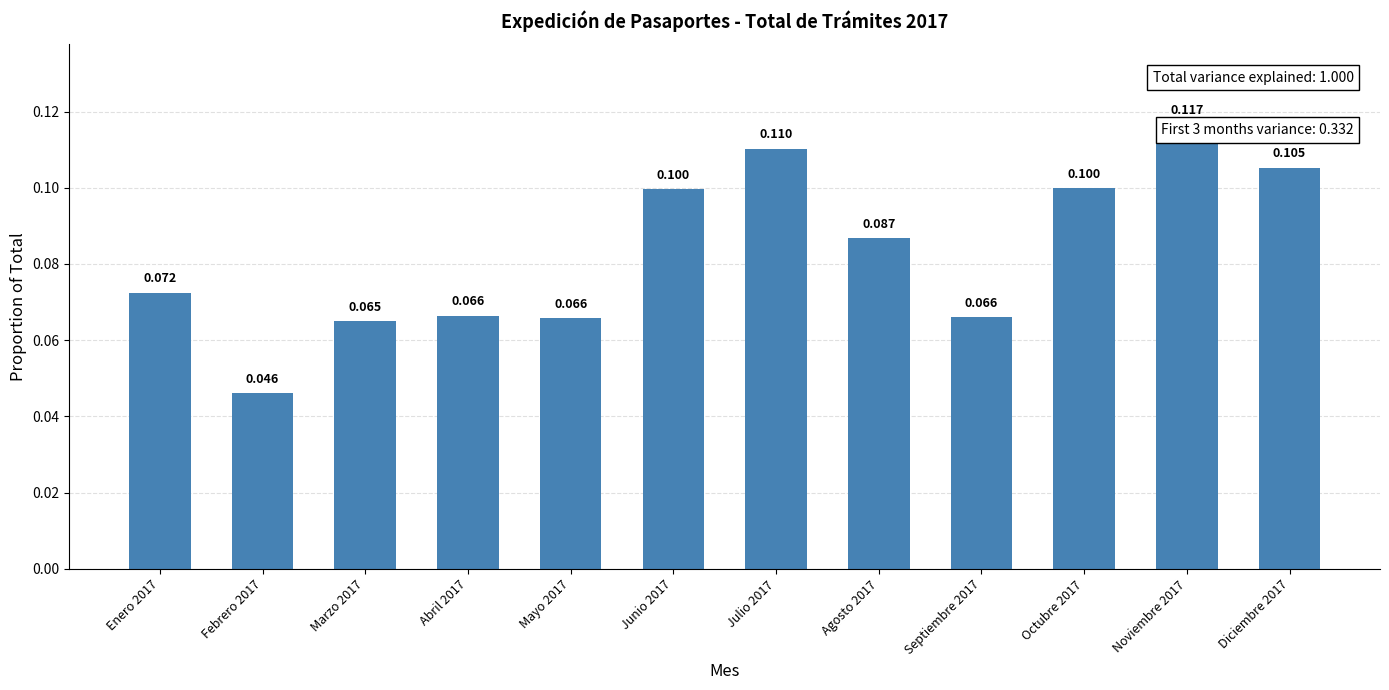

How many bars are there in total?

12